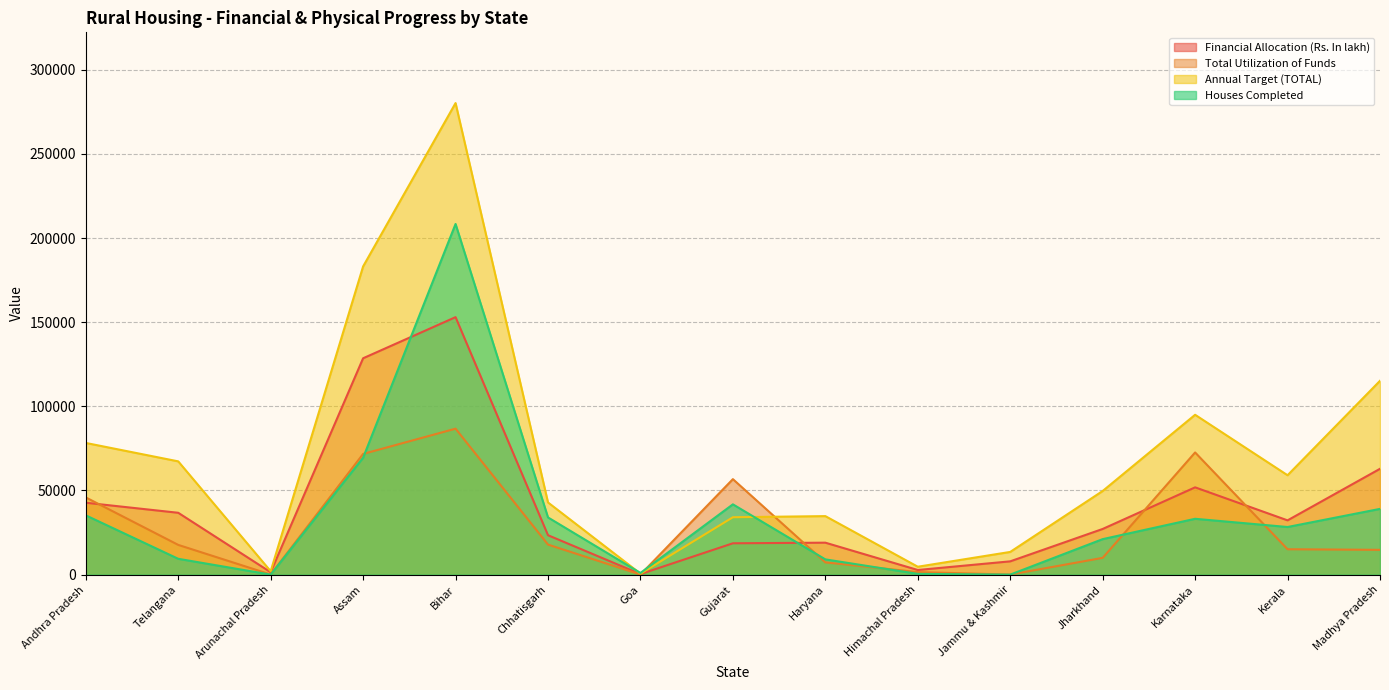

In Annual Target (TOTAL), how many points are higher than both neighbors (excluding endpoints)?

3